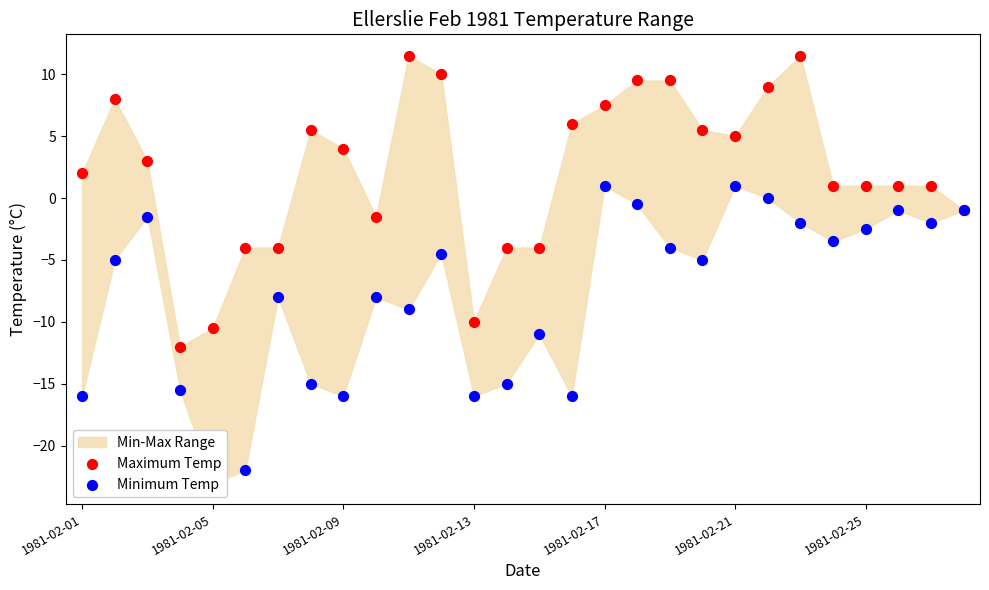

Is the value of Minimum Temp at 27 greater than the value of Maximum Temp at 7?

No